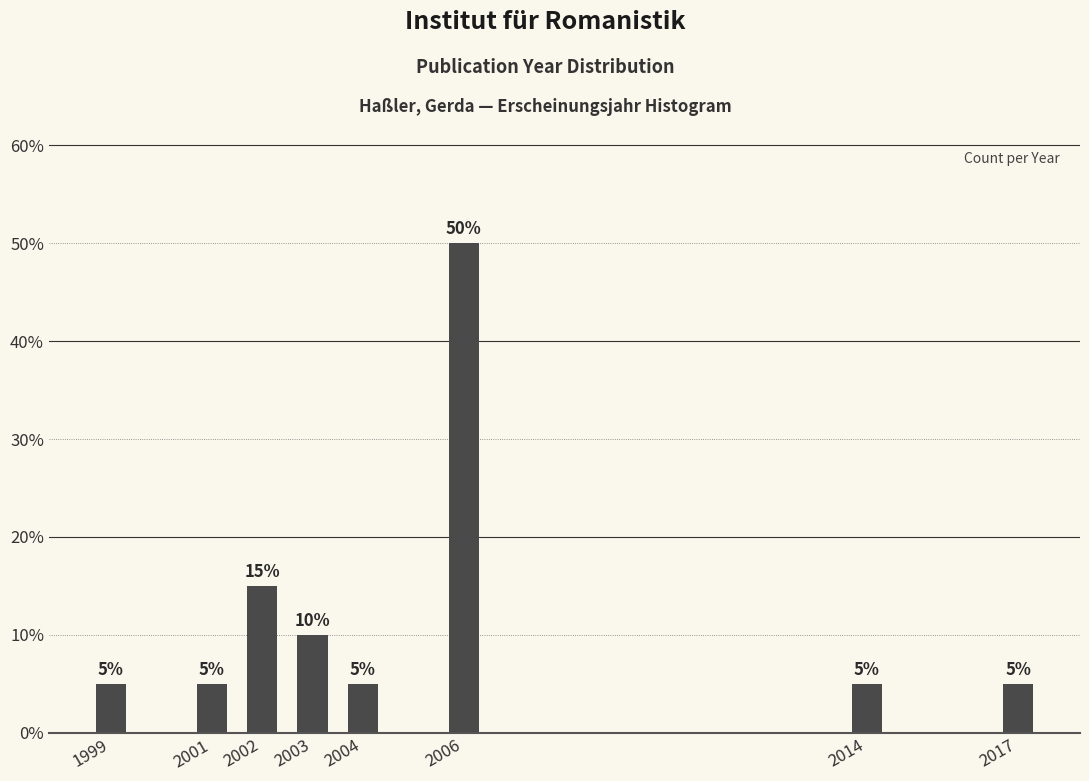

Reading left to right, list all the values displayed in this chart.

1999=5	2001=5	2002=15	2003=10	2004=5	2006=50	2014=5	2017=5